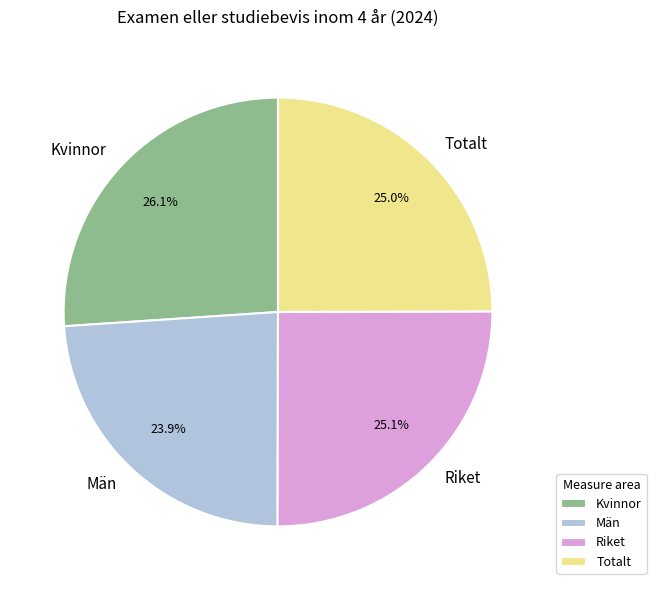

Which slice is the smallest?

Män